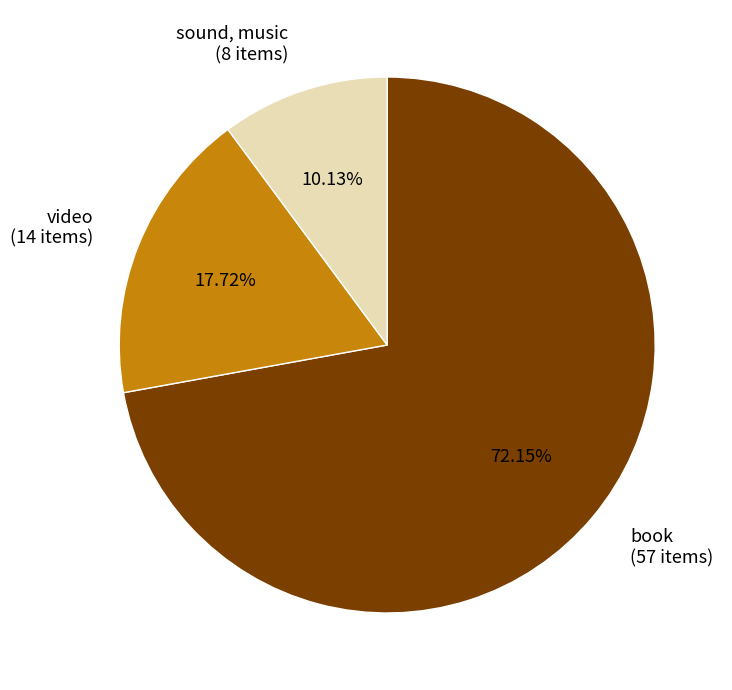

Is there any slice that represents more than half of the pie?

Yes